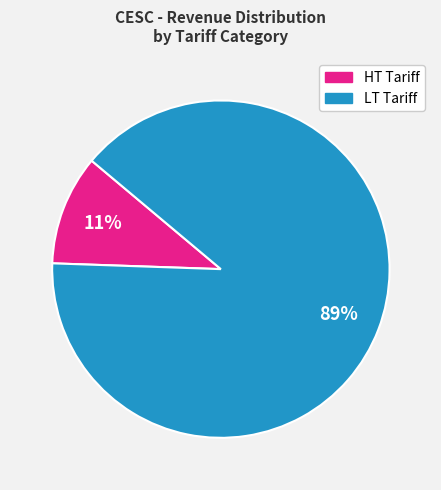

Count the number of slices in the pie.

2